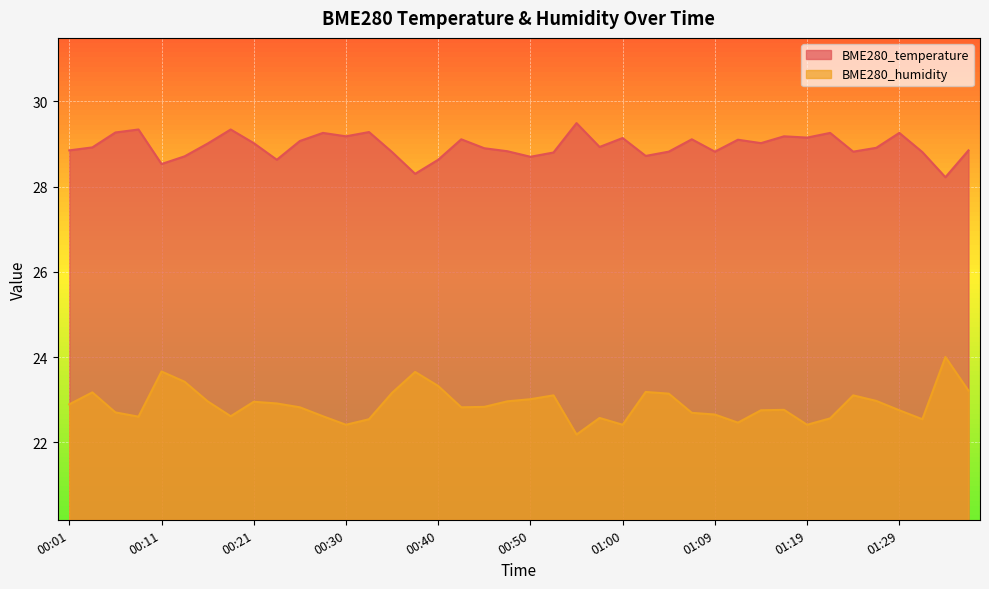

Reading left to right, extract all data points from this chart.

BME280_temperature: 00:01=28.9	00:04=28.9	00:06=29.3	00:08=29.3	00:11=28.5	00:13=28.7	00:16=29.0	00:18=29.3	00:21=29.0	00:23=28.6	00:25=29.1	00:28=29.3	00:30=29.2	00:33=29.3	00:35=28.8	00:38=28.3	00:40=28.6	00:43=29.1	00:45=28.9	00:47=28.8	00:50=28.7	00:52=28.8	00:55=29.5	00:57=28.9	01:00=29.1	01:02=28.7	01:05=28.8	01:07=29.1	01:09=28.8	01:12=29.1	01:14=29.0	01:17=29.2	01:19=29.1	01:22=29.3	01:24=28.8	01:27=28.9	01:29=29.3	01:32=28.8	01:34=28.2	01:36=28.9
BME280_humidity: 00:01=22.9	00:04=23.2	00:06=22.7	00:08=22.6	00:11=23.7	00:13=23.4	00:16=23.0	00:18=22.6	00:21=22.9	00:23=22.9	00:25=22.8	00:28=22.6	00:30=22.4	00:33=22.5	00:35=23.2	00:38=23.6	00:40=23.3	00:43=22.8	00:45=22.8	00:47=23.0	00:50=23.0	00:52=23.1	00:55=22.2	00:57=22.6	01:00=22.4	01:02=23.2	01:05=23.1	01:07=22.7	01:09=22.6	01:12=22.5	01:14=22.8	01:17=22.8	01:19=22.4	01:22=22.6	01:24=23.1	01:27=23.0	01:29=22.8	01:32=22.5	01:34=24.0	01:36=23.2